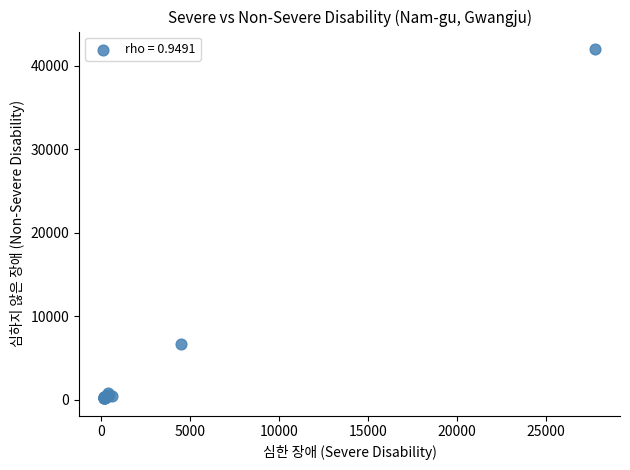

What Y value in the scatter plot is closest to 21114?

6752